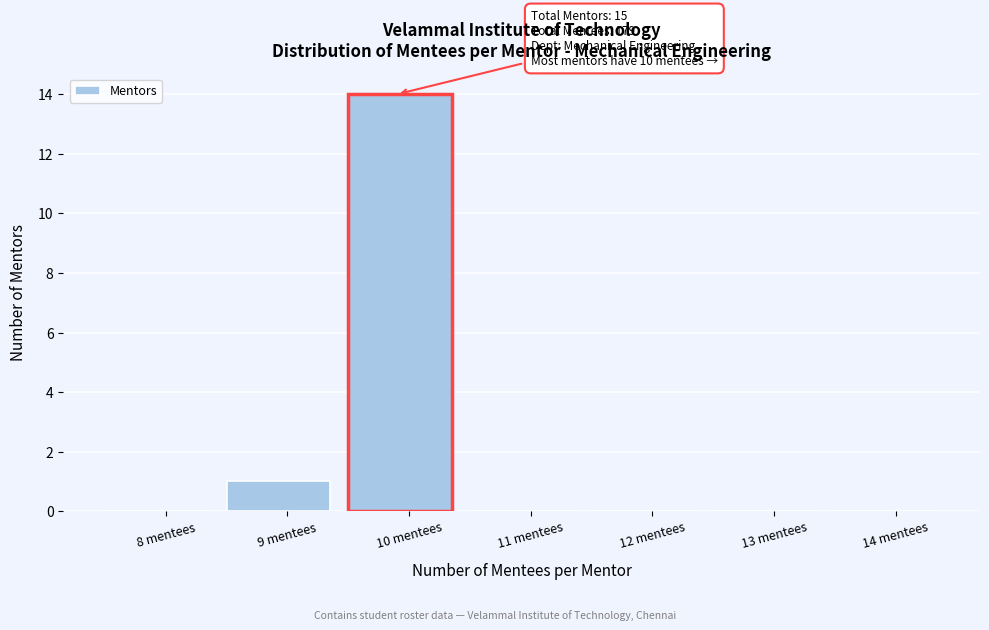

Reading left to right, list all the values displayed in this chart.

8 mentees=0	9 mentees=1	10 mentees=14	11 mentees=0	12 mentees=0	13 mentees=0	14 mentees=0